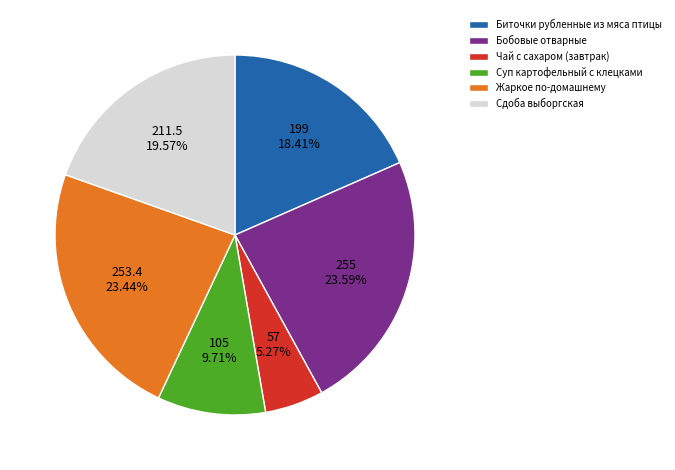

How many slices are in this pie chart?

6